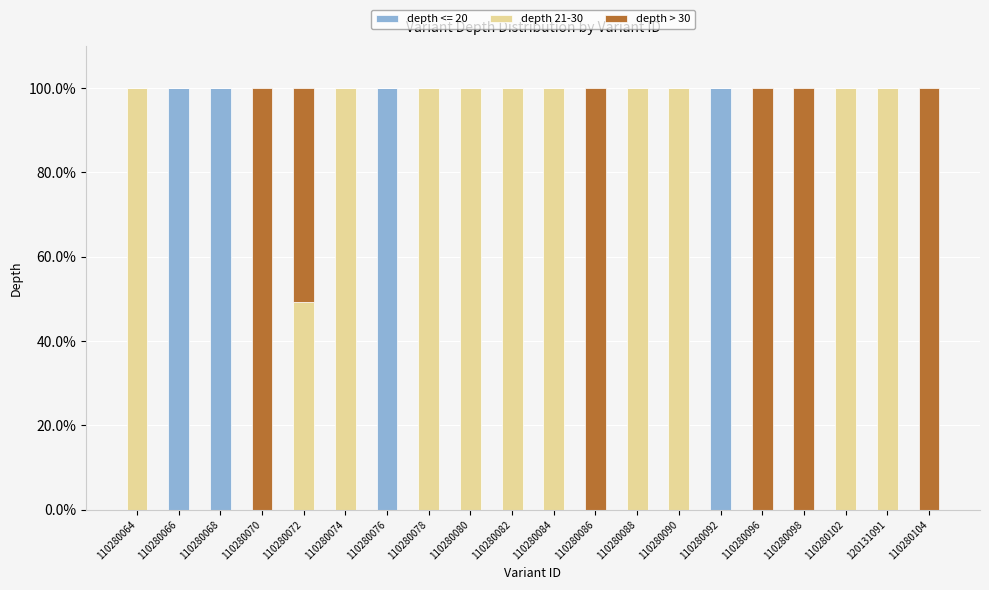

True or false: depth <= 20 has a value of 0.0 at 110280096.

True